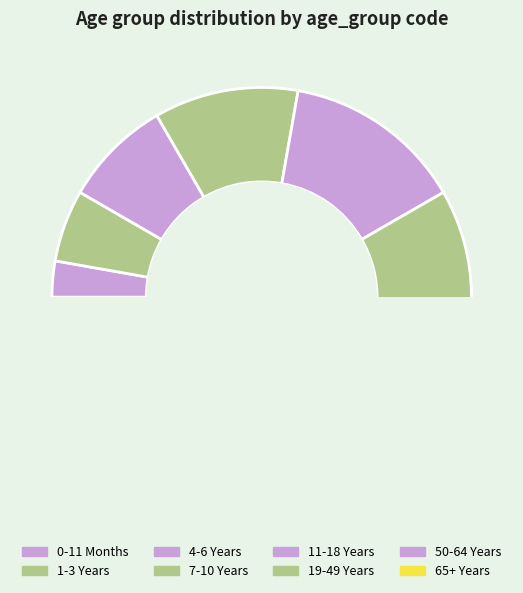

Is there a majority slice in this chart?

No